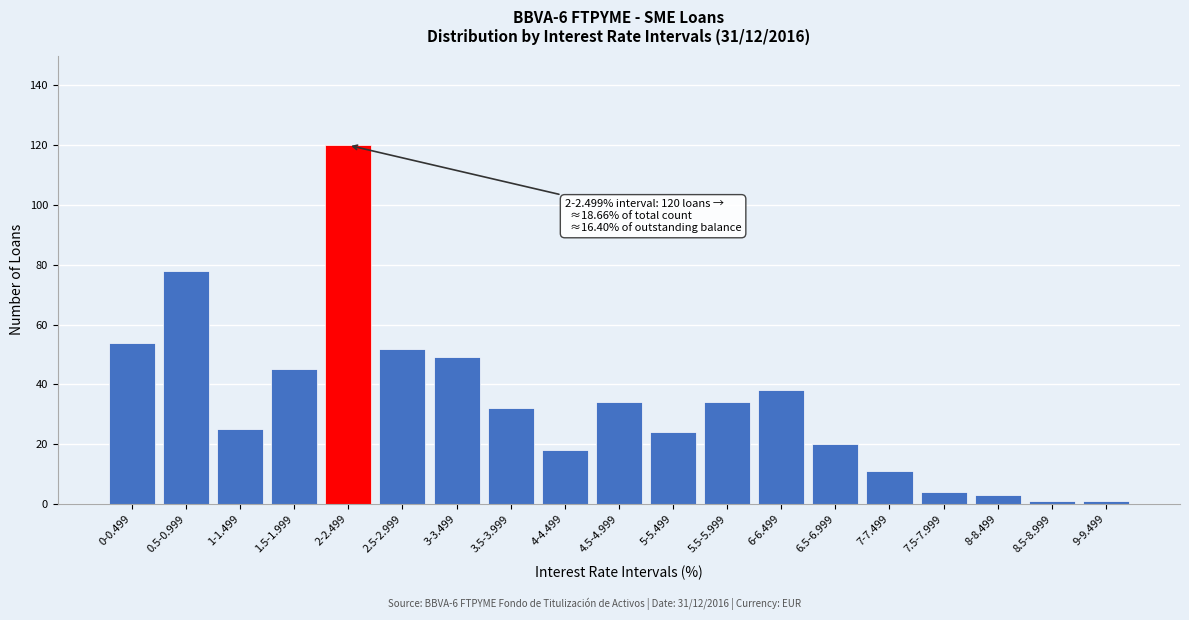

Reading left to right, extract all data points from this chart.

0-0.499=54	0.5-0.999=78	1-1.499=25	1.5-1.999=45	2-2.499=120	2.5-2.999=52	3-3.499=49	3.5-3.999=32	4-4.499=18	4.5-4.999=34	5-5.499=24	5.5-5.999=34	6-6.499=38	6.5-6.999=20	7-7.499=11	7.5-7.999=4	8-8.499=3	8.5-8.999=1	9-9.499=1